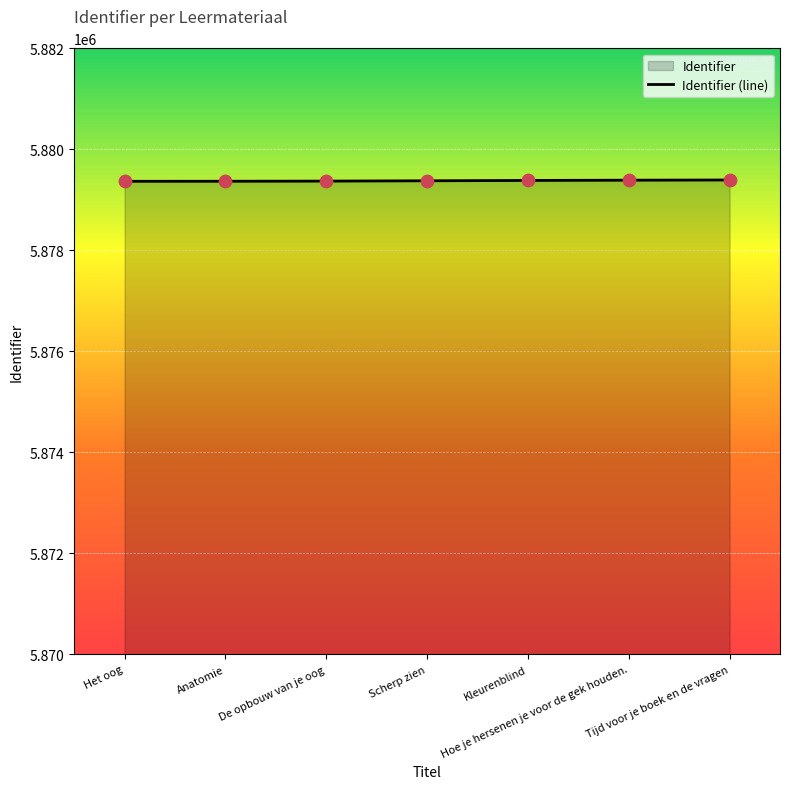

Which has a higher value, De opbouw van je oog or Hoe je hersenen je voor de gek houden.?

Hoe je hersenen je voor de gek houden.